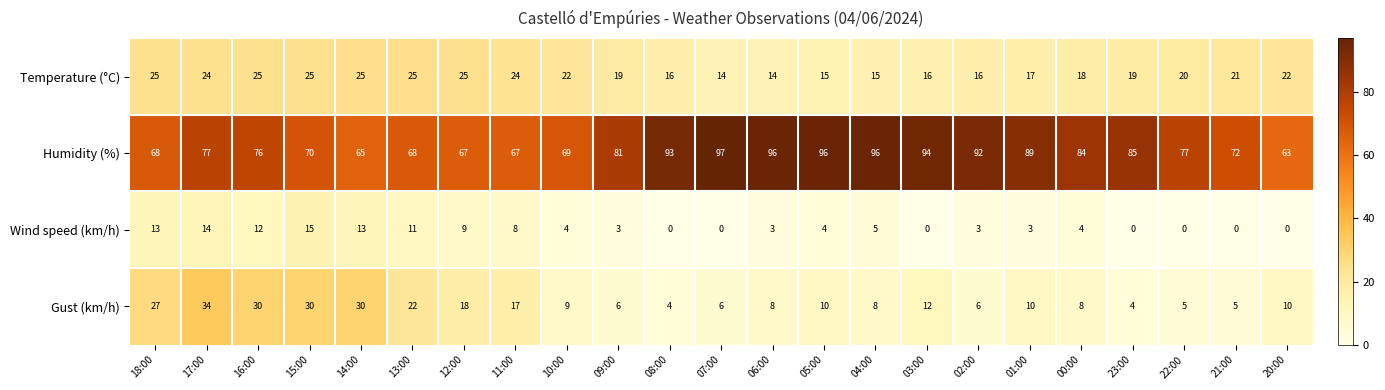

What is the sum of the Humidity (%) values at 07:00 and 03:00?

191